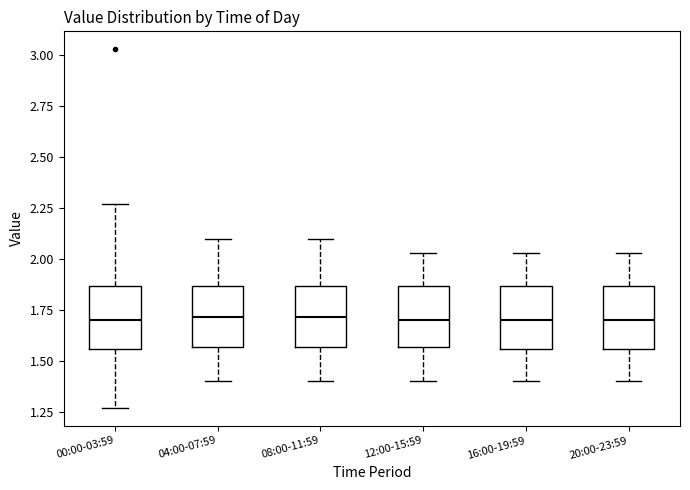

Reading left to right, read every box against the y-axis: the position of its median line, the range the box covers, and the ends of its whiskers. The values are not printed on the chart, so give them approximately, as read against the axis.

00:00-03:59: median 1.70, box 1.55 to 1.85, whiskers 1.25 to 2.25
04:00-07:59: median 1.70, box 1.55 to 1.85, whiskers 1.40 to 2.10
08:00-11:59: median 1.70, box 1.55 to 1.85, whiskers 1.40 to 2.10
12:00-15:59: median 1.70, box 1.55 to 1.85, whiskers 1.40 to 2.05
16:00-19:59: median 1.70, box 1.55 to 1.85, whiskers 1.40 to 2.05
20:00-23:59: median 1.70, box 1.55 to 1.85, whiskers 1.40 to 2.05